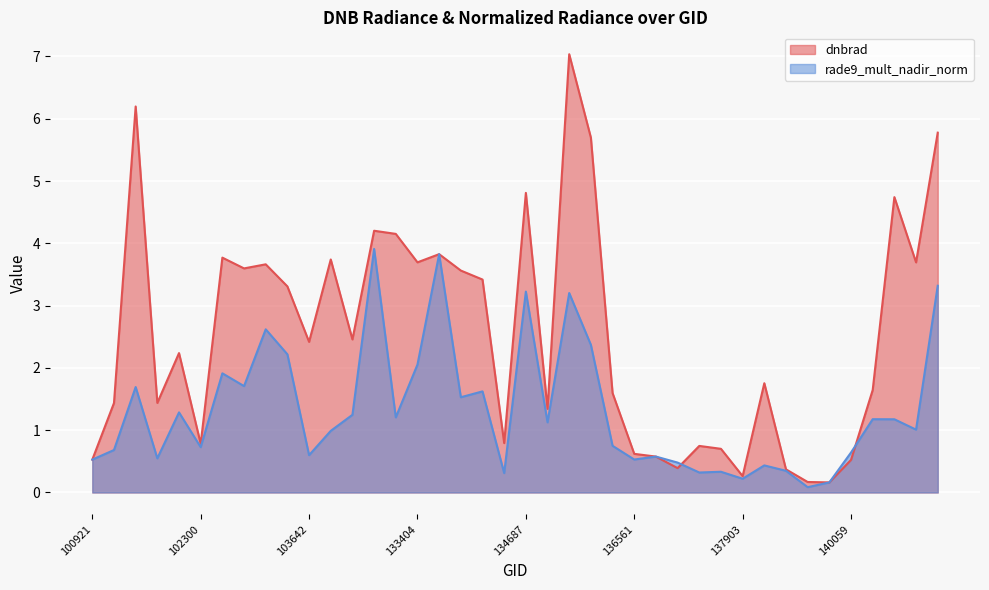

What are all the series names shown in the legend?

dnbrad, rade9_mult_nadir_norm